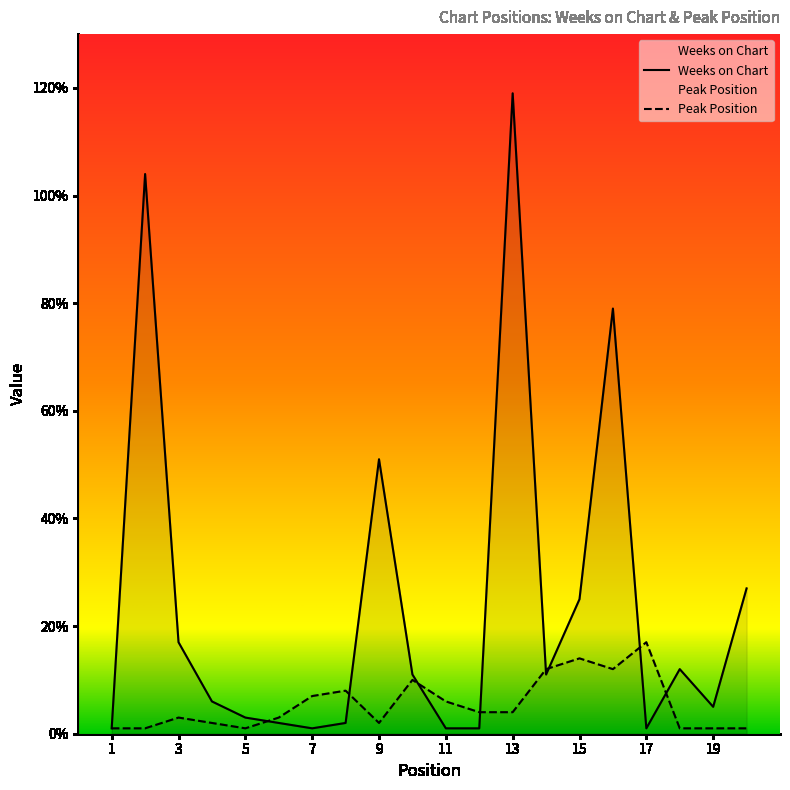

What is the greatest value displayed?

119